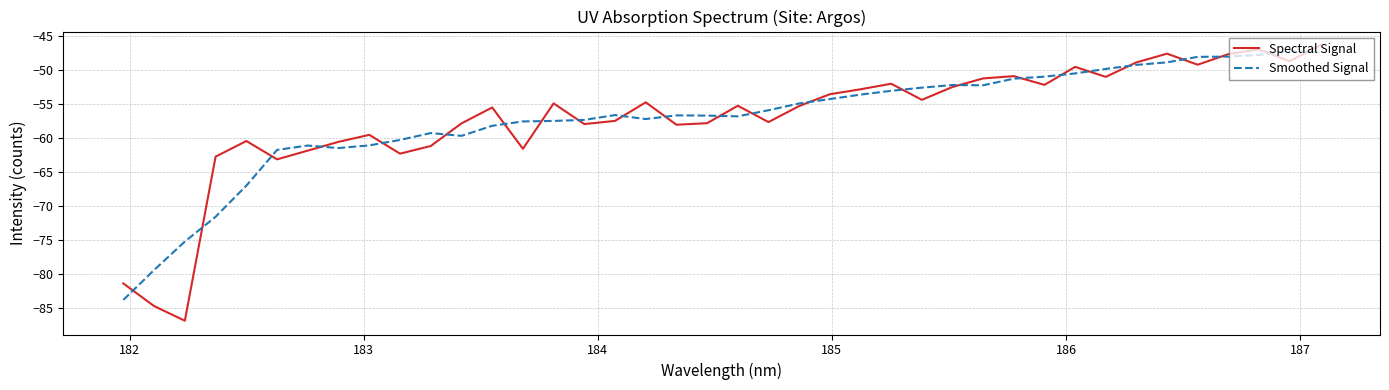

What is the highest value of the Smoothed Signal series?

-47.2